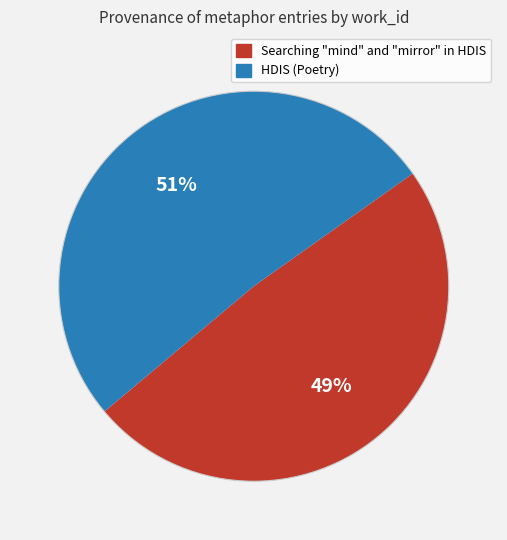

To the nearest percent, what portion does HDIS (Poetry) represent?

51%